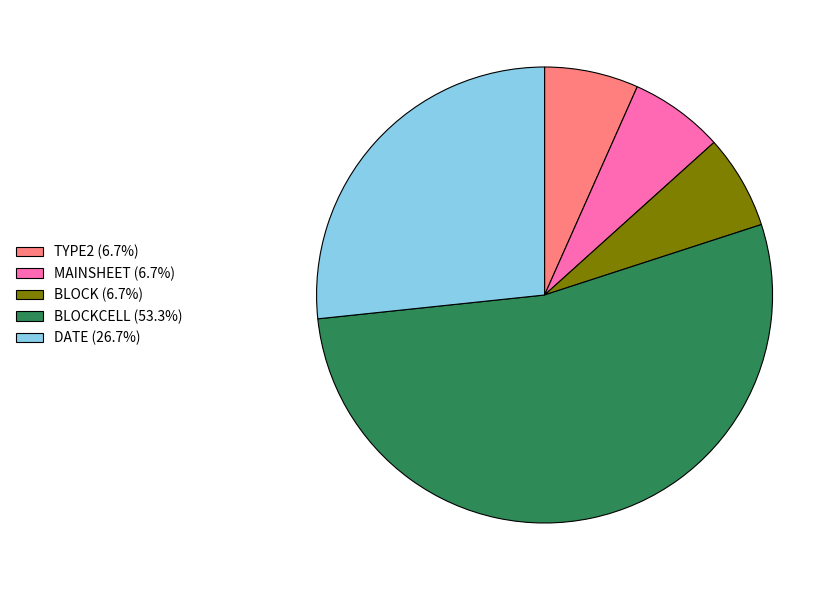

Does DATE (26.7%) account for over 50% of the chart?

No